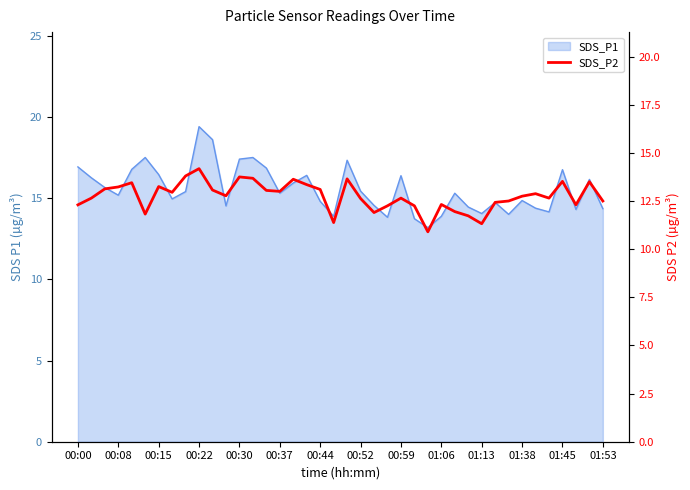

Reading left to right, list all the values displayed in this chart.

12.3	12.7	13.1	13.2	13.4	11.8	13.2	12.9	13.8	14.2	13.1	12.8	13.8	13.7	13.1	13.0	13.6	13.3	13.1	11.4	13.7	12.6	11.9	12.2	12.7	12.2	10.9	12.3	11.9	11.7	11.3	12.4	12.5	12.8	12.9	12.7	13.5	12.3	13.5	12.5